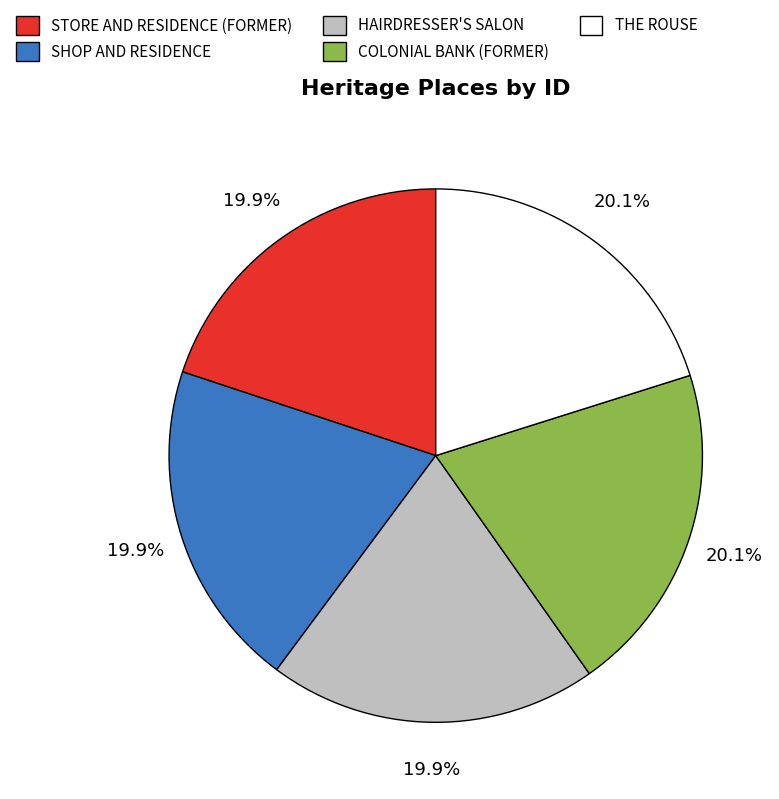

Is STORE AND RESIDENCE (FORMER) the majority of the pie?

No